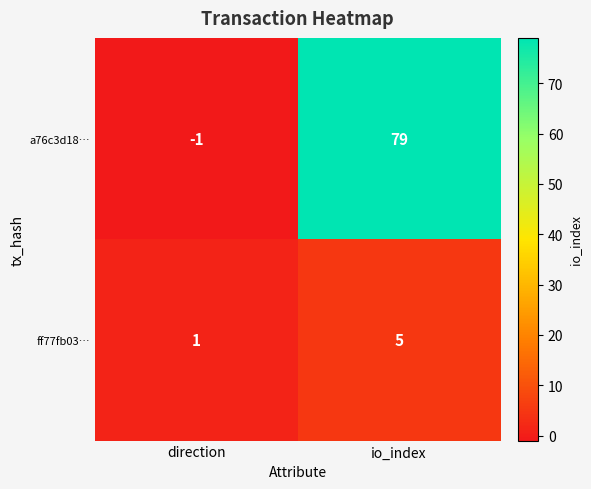

What is the spread (max minus min) of values at io_index?

74